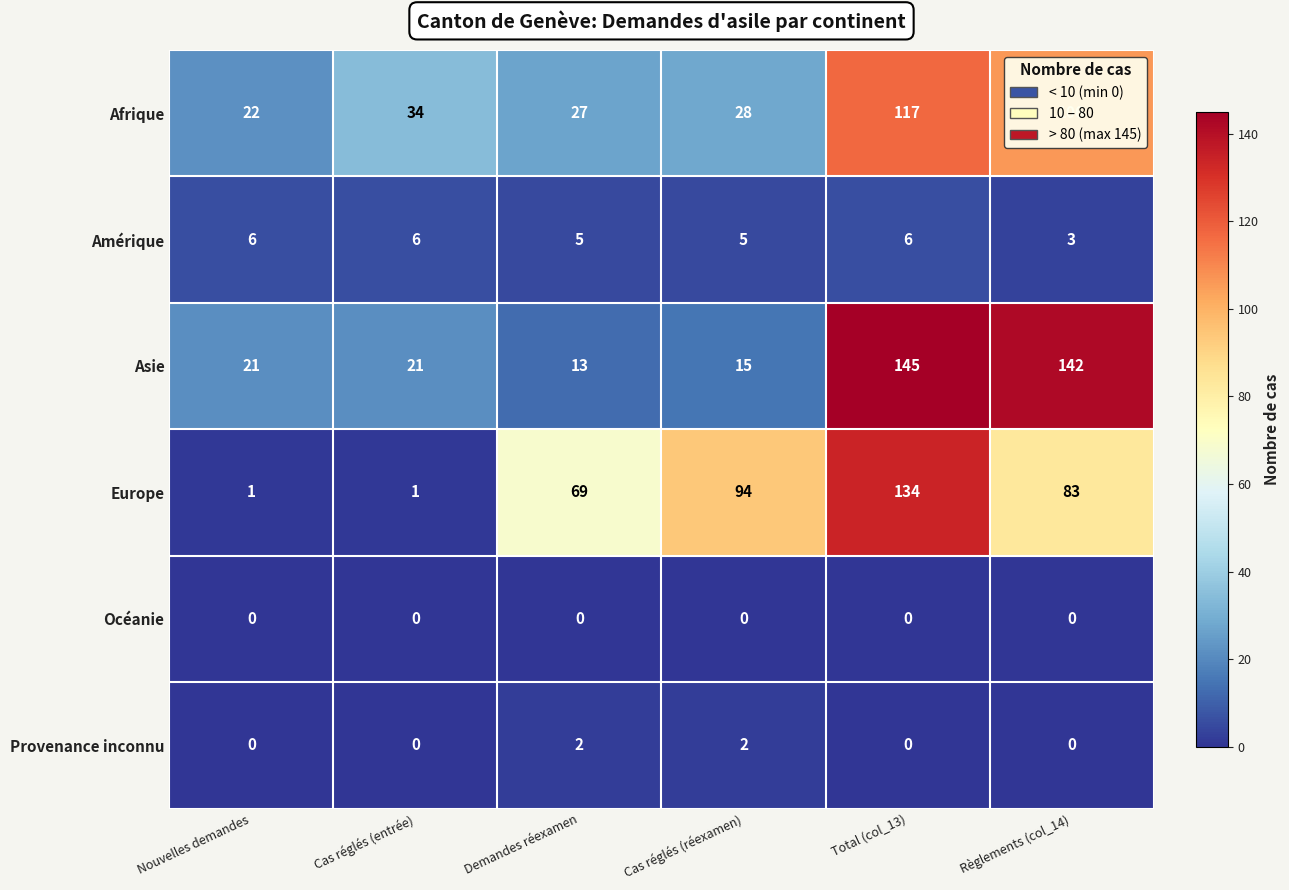

How many series are shown in this chart?

6